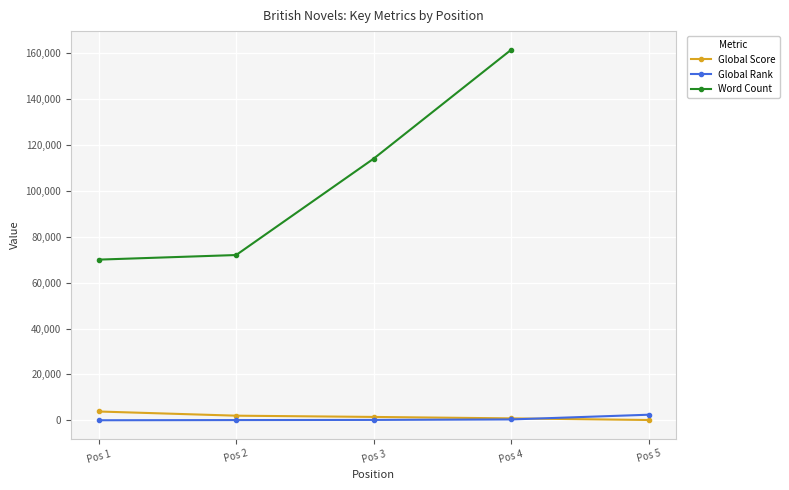

Which series ends up on top after the final intersection of Global Rank and Global Score?

Global Rank